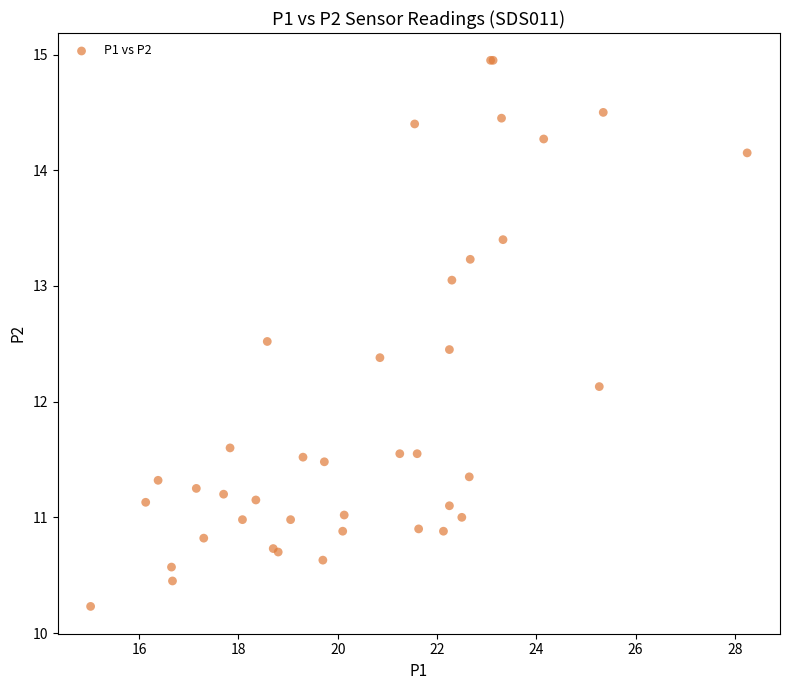

What Y value in the scatter plot is closest to 12?

12.1